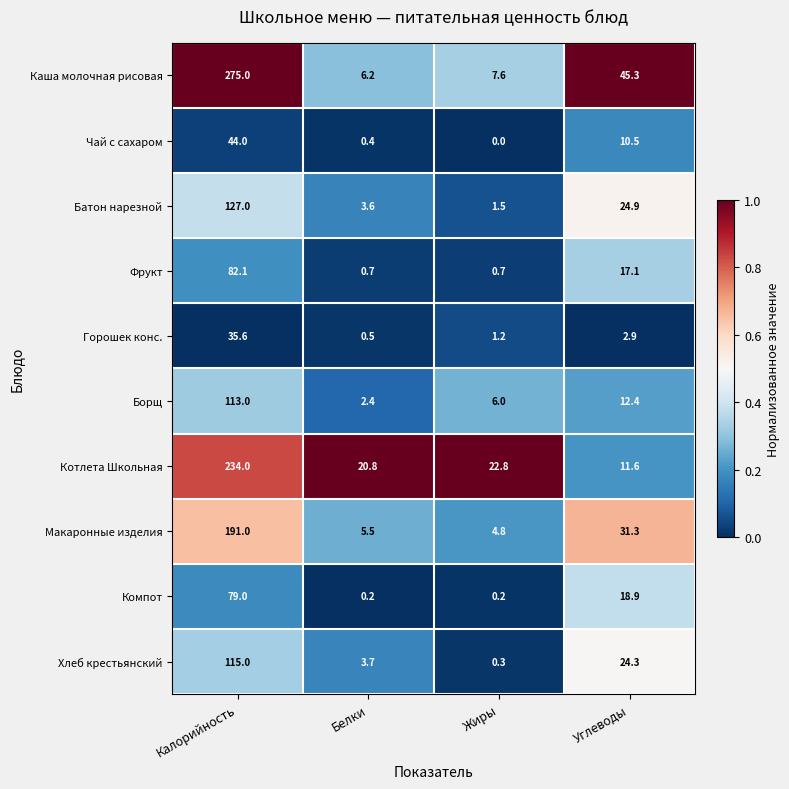

Rank the series at Углеводы from lowest to highest value.

Горошек конс., Чай с сахаром, Котлета Школьная, Борщ, Фрукт, Компот, Хлеб крестьянский, Батон нарезной, Макаронные изделия, Каша молочная рисовая